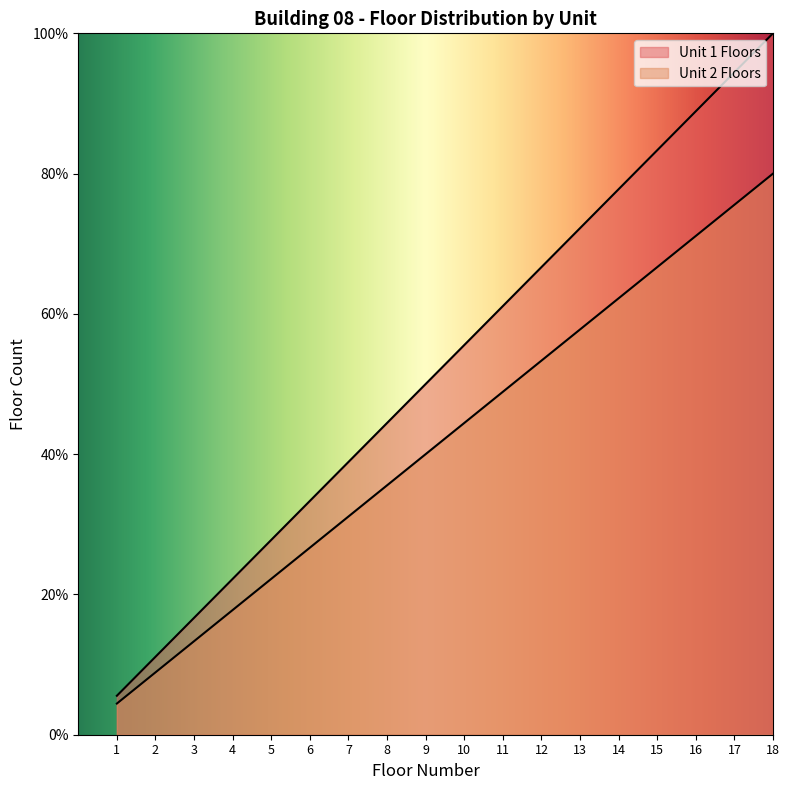

True or false: Unit 1 Floors and Unit 2 Floors intersect in this chart.

False